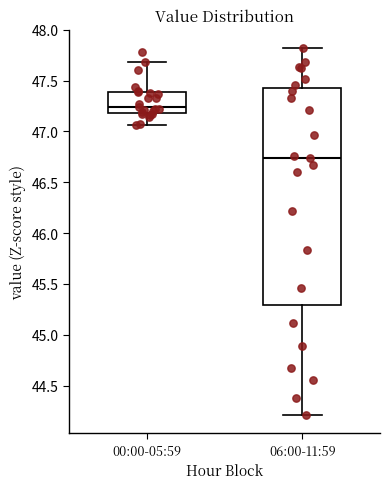

Which box has the lowest median line?

06:00-11:59